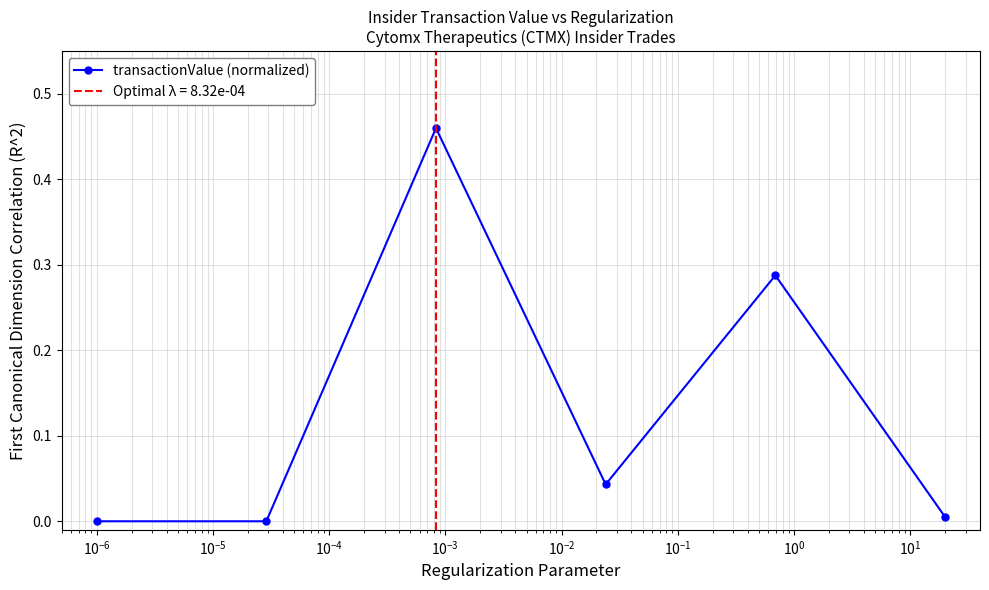

Does the chart have visible grid lines?

Yes